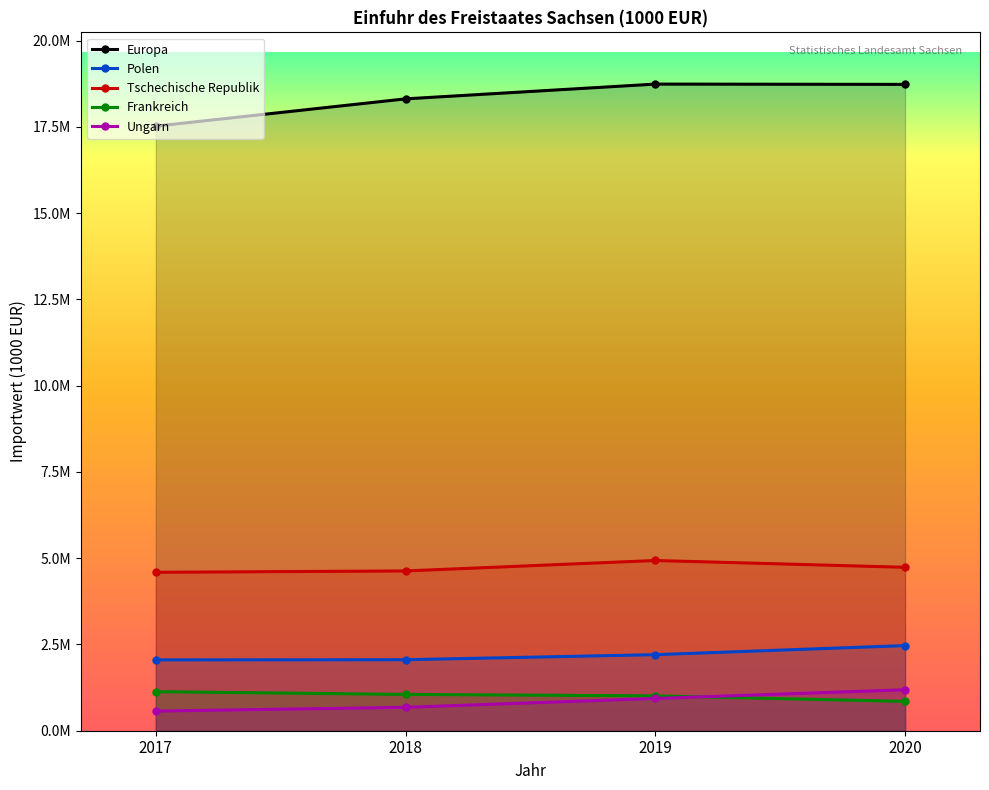

What is the difference between the maximum and minimum values in the Europa series?

1218566